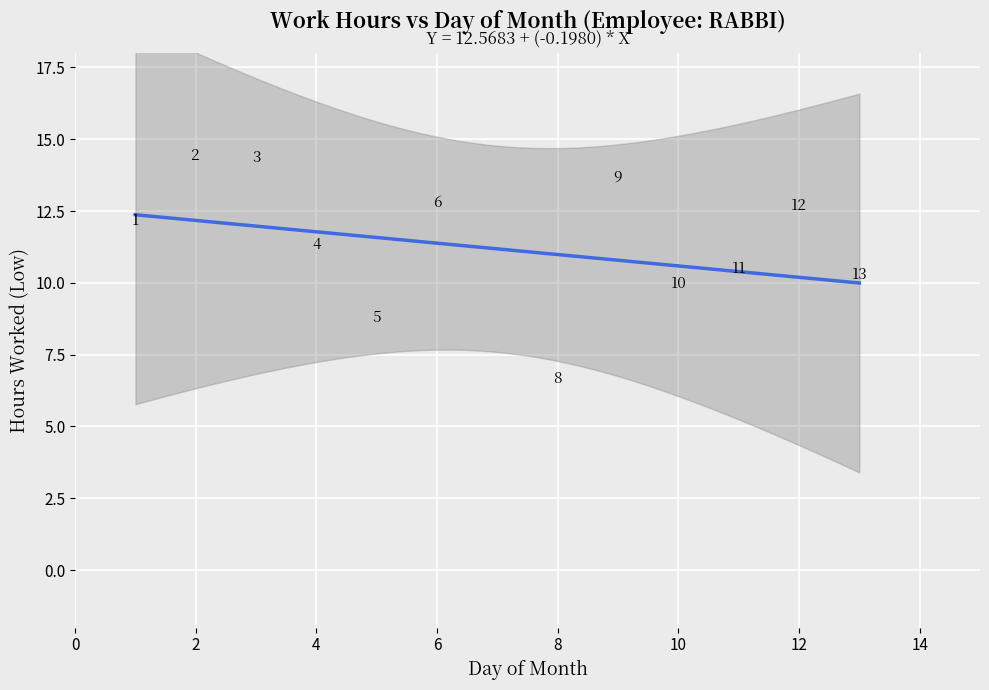

What is the range of X values (max minus min)?

12.0